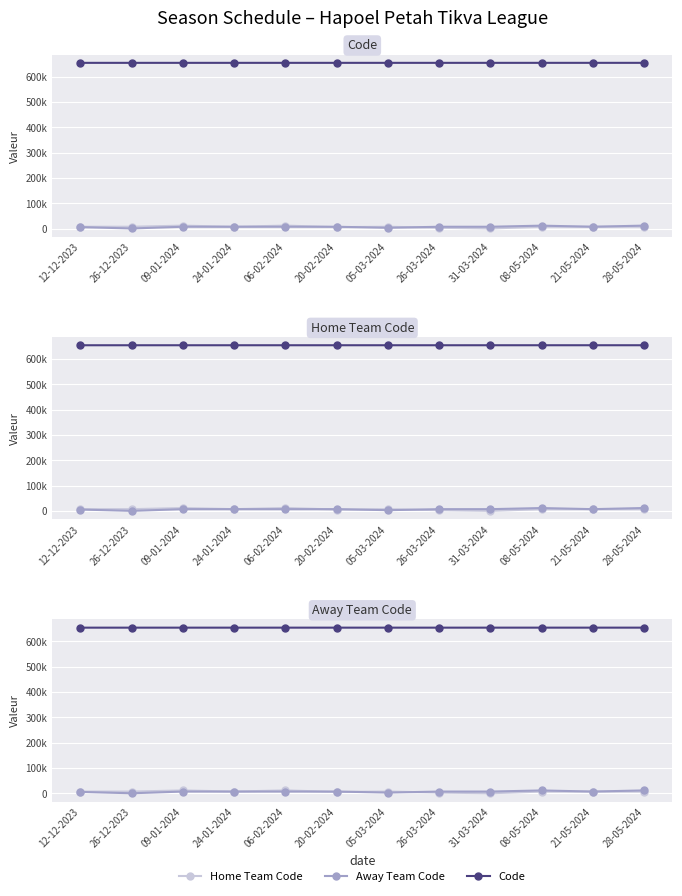

Between 28-05-2024 and 20-02-2024, which is larger?

28-05-2024